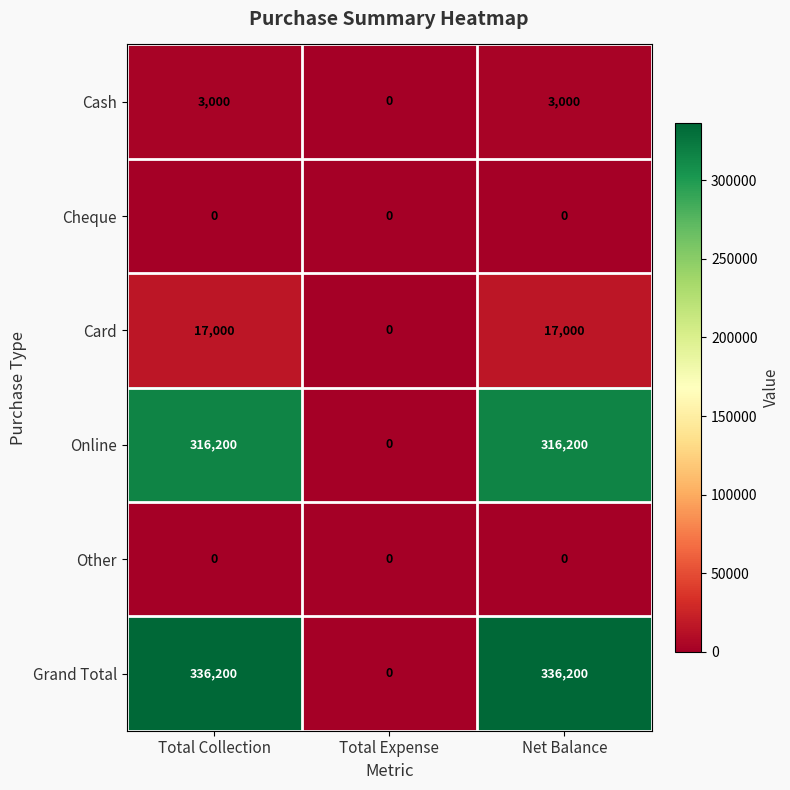

Which series changed the most between Total Expense and Net Balance?

Grand Total